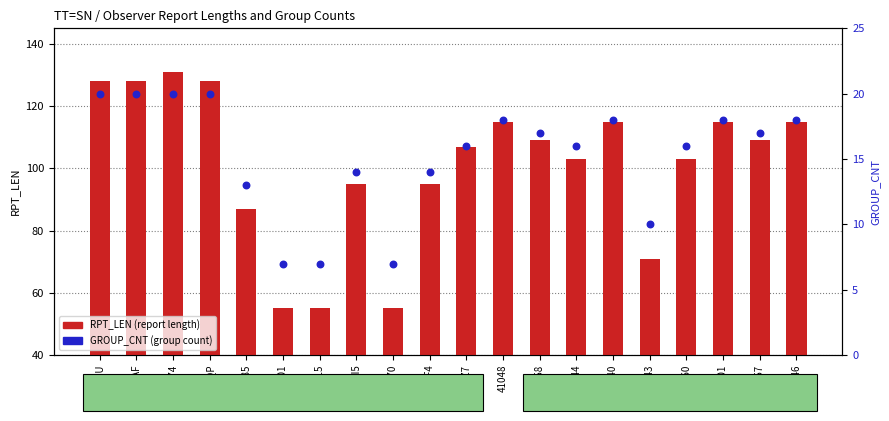

At which category is the sum across all series the highest?

WSQ2674